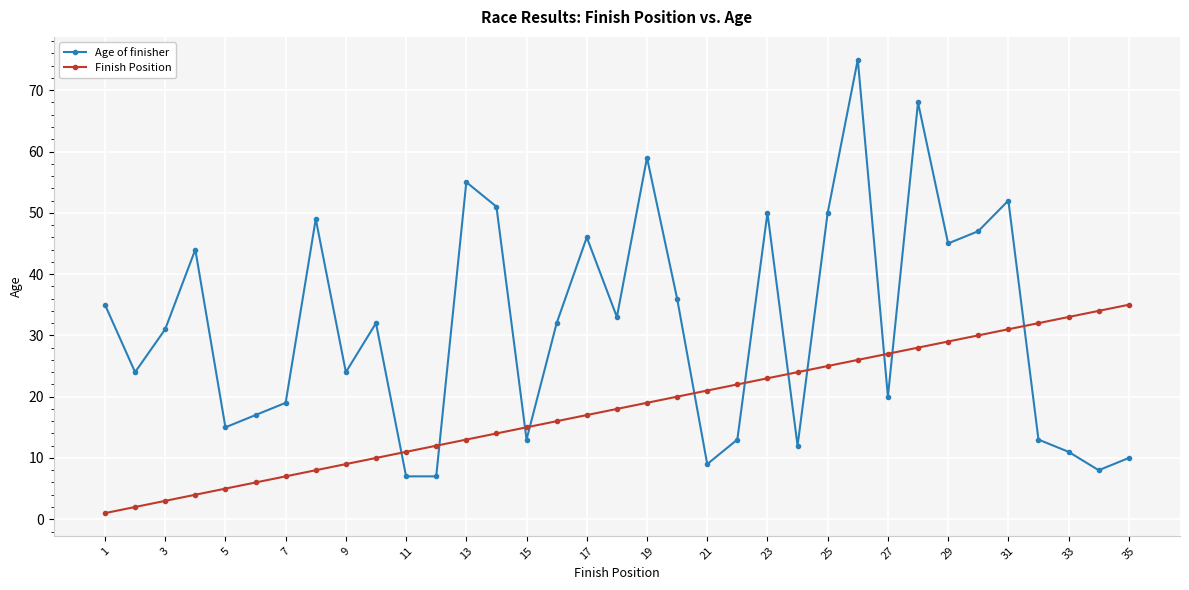

After their last crossing, which series has the higher values: Finish Position or Age of finisher?

Finish Position